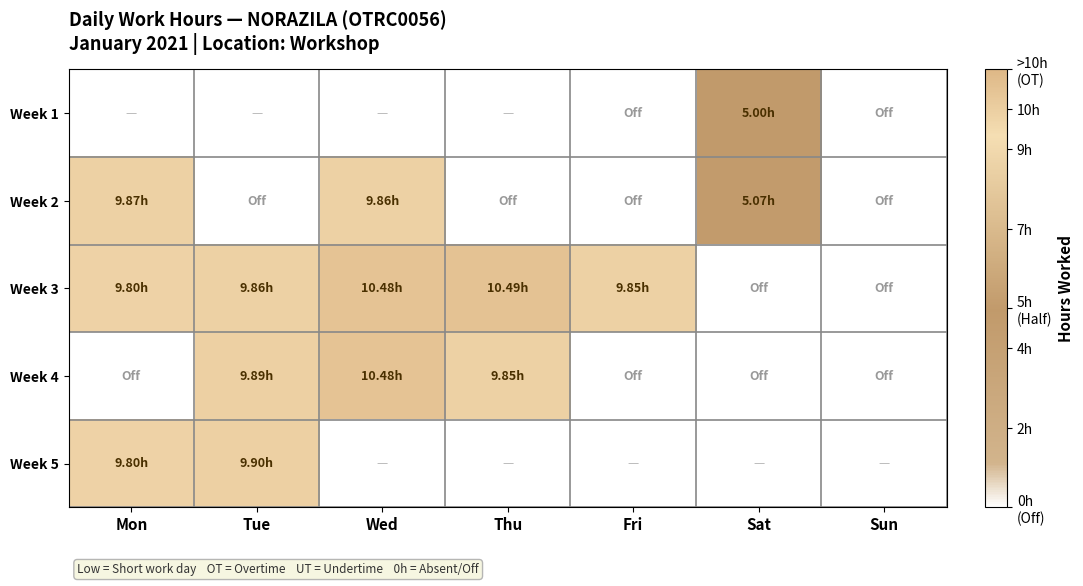

Which series has the largest total across all categories?

Week 3